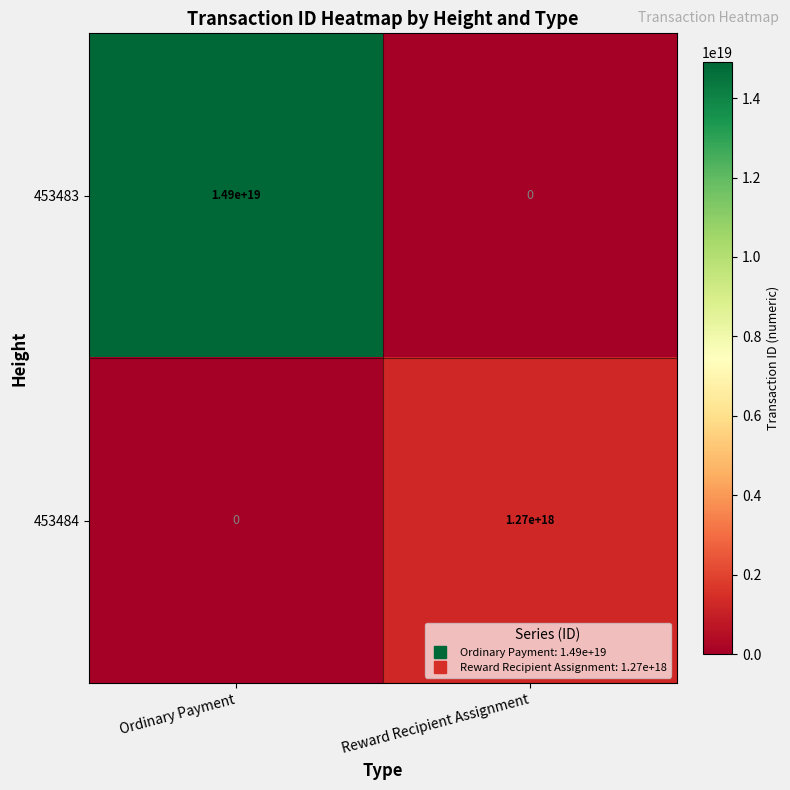

Count the number of categories in the chart.

2